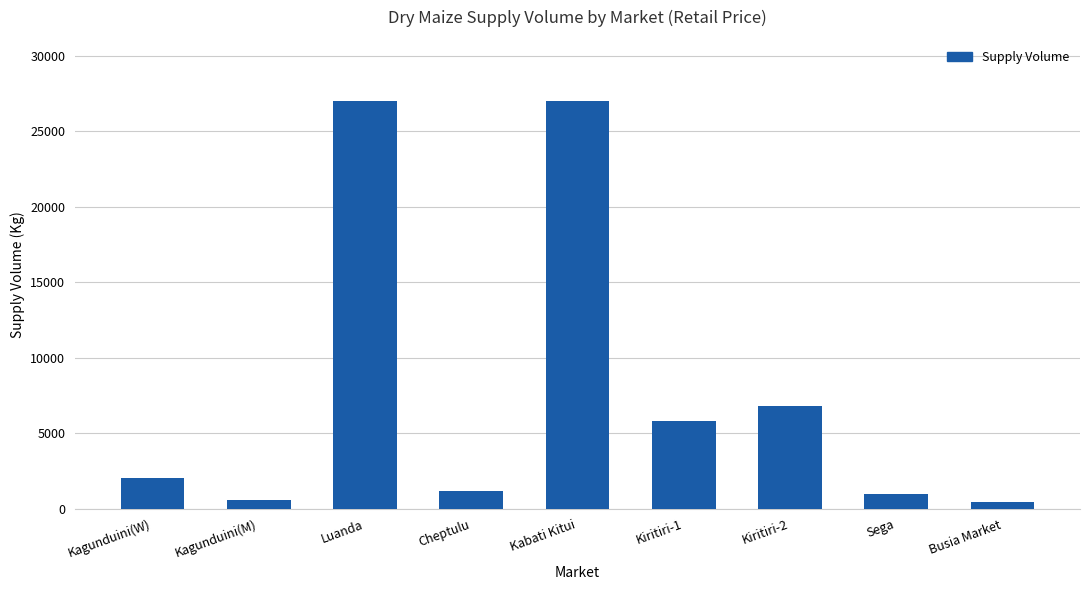

What is the change in value from Kagunduini(M) to Luanda?

+26400